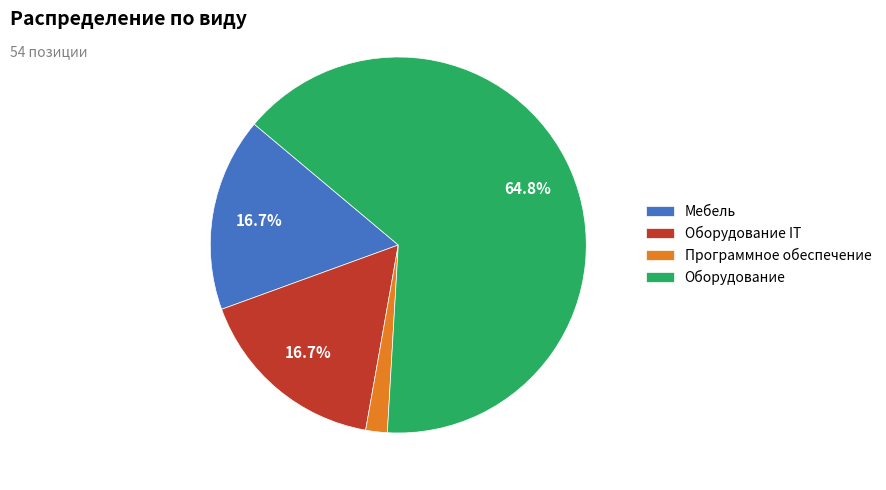

Is it true that Оборудование IT is 17% of the pie?

True